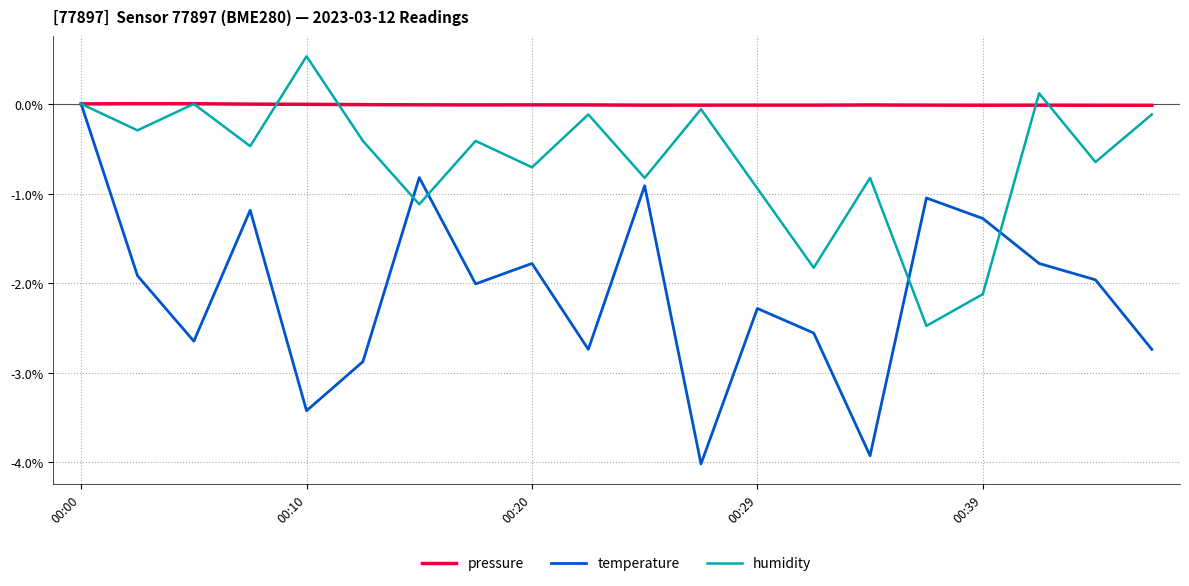

How many series are shown in this chart?

3